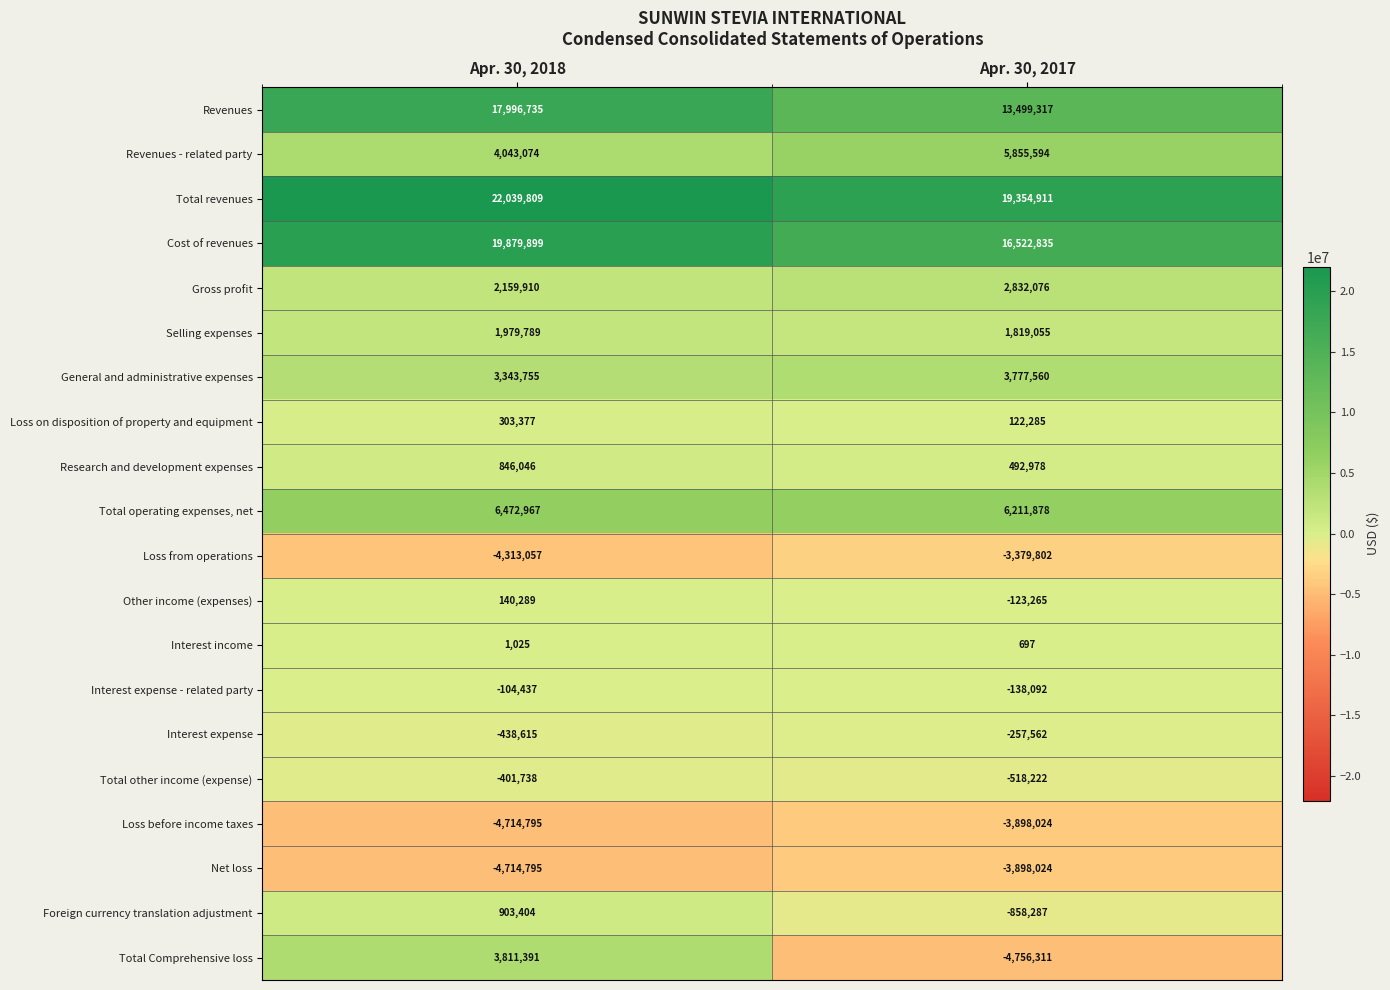

What is the spread (max minus min) of values at Apr. 30, 2018?

26754604